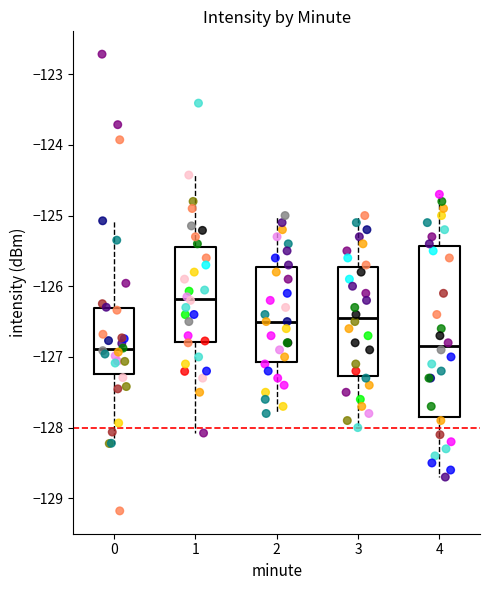

Comparing the boxes themselves (not the whiskers), which one is the tallest?

4